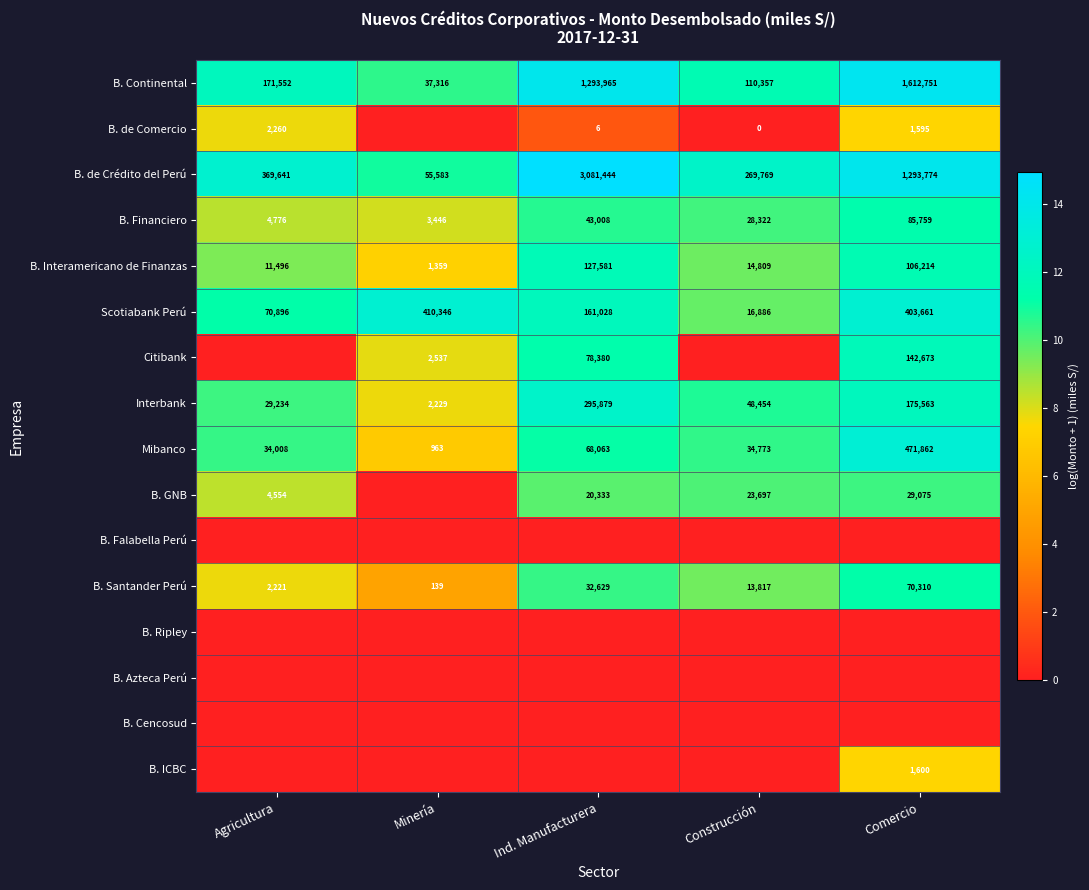

Where is Scotiabank Perú nearest to the value 213616?

Ind. Manufacturera